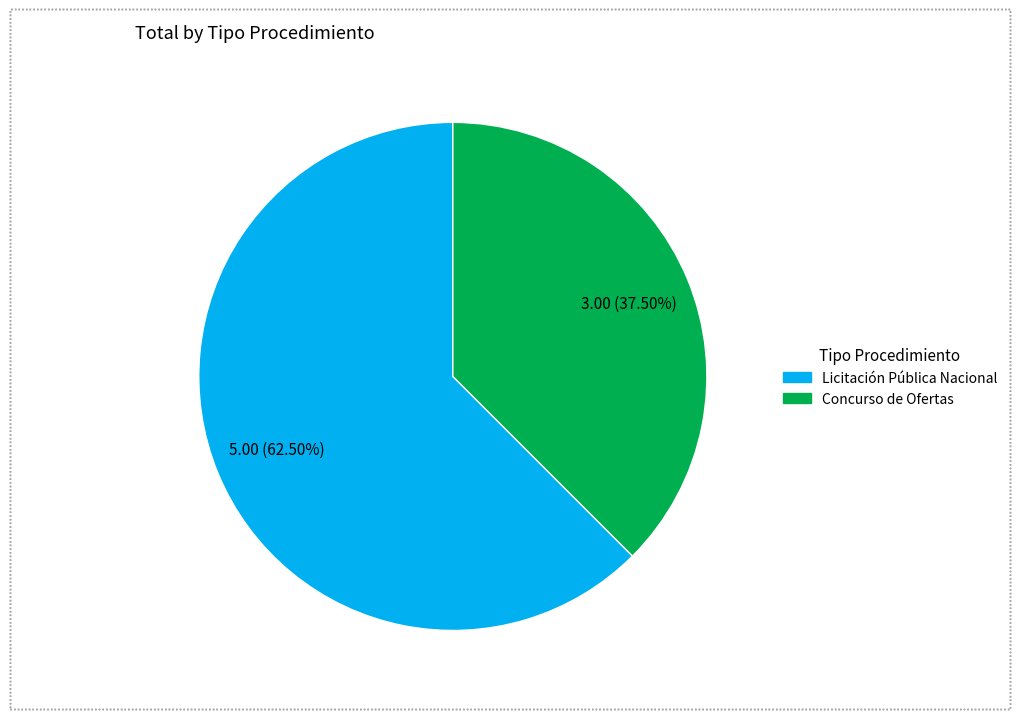

To the nearest percent, what is the difference between the largest and smallest slice percentages?

25%